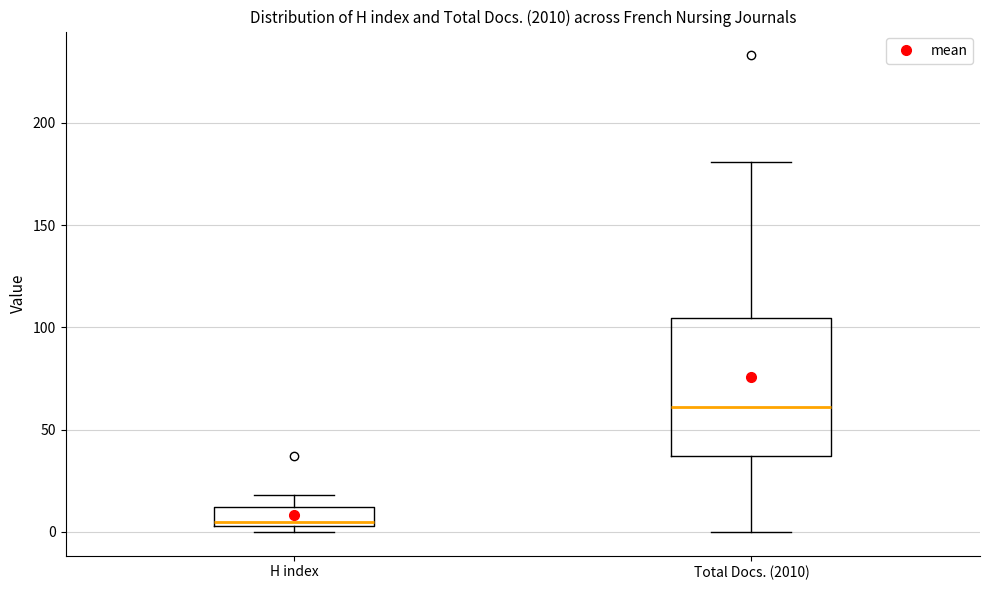

Which box has the lowest median line?

H index